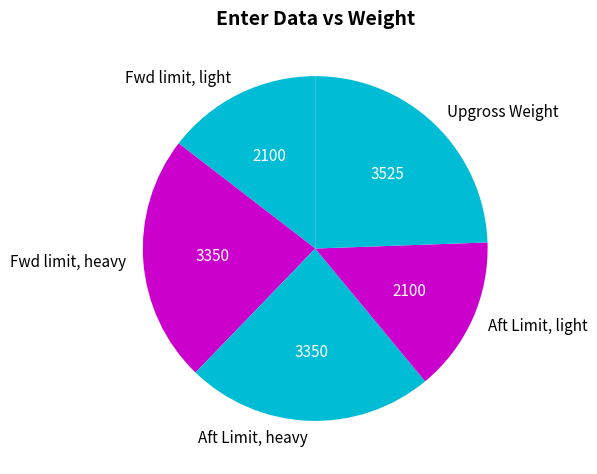

True or false: Fwd limit, heavy accounts for 23% of the total.

True